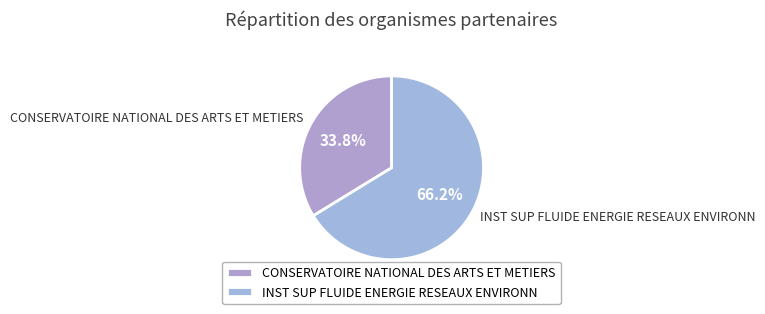

Which has a higher value, INST SUP FLUIDE ENERGIE RESEAUX ENVIRONN or CONSERVATOIRE NATIONAL DES ARTS ET METIERS?

INST SUP FLUIDE ENERGIE RESEAUX ENVIRONN